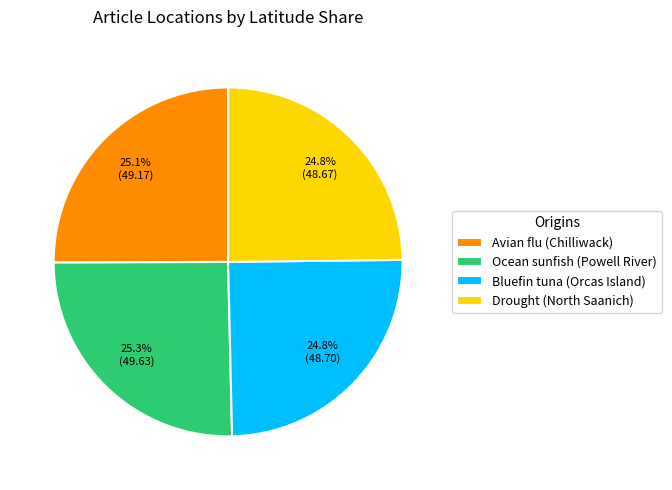

Does Avian flu (Chilliwack) account for over 50% of the chart?

No